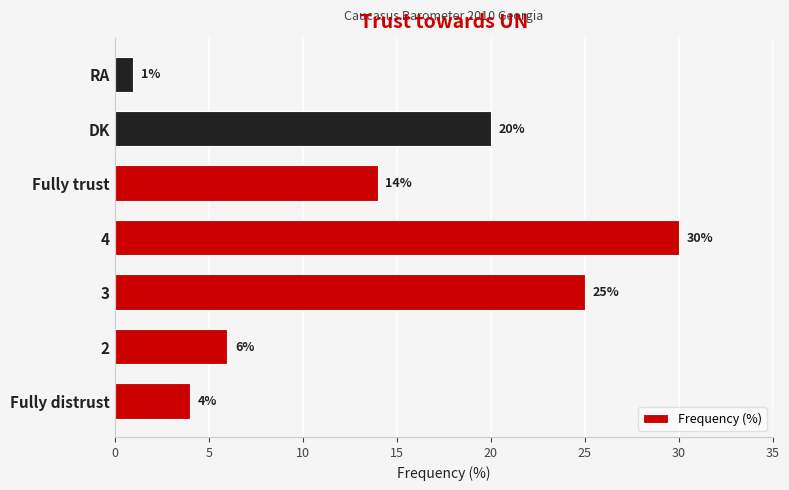

The value at DK is 20. True or false?

True